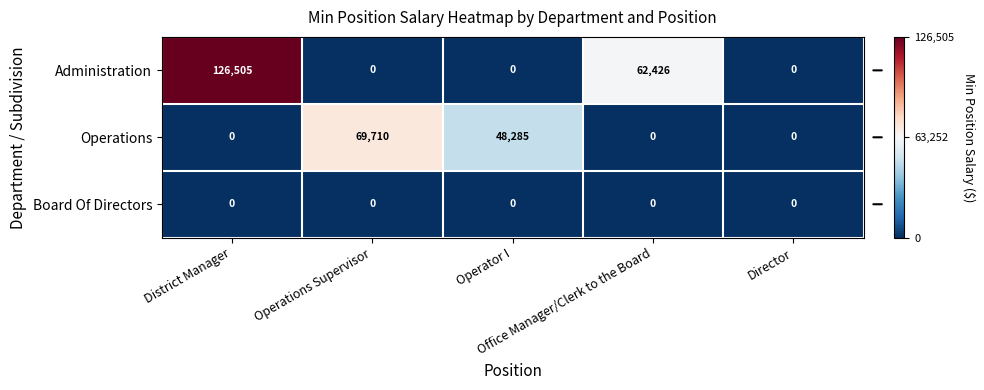

What is the sum of all Administration values?

188931